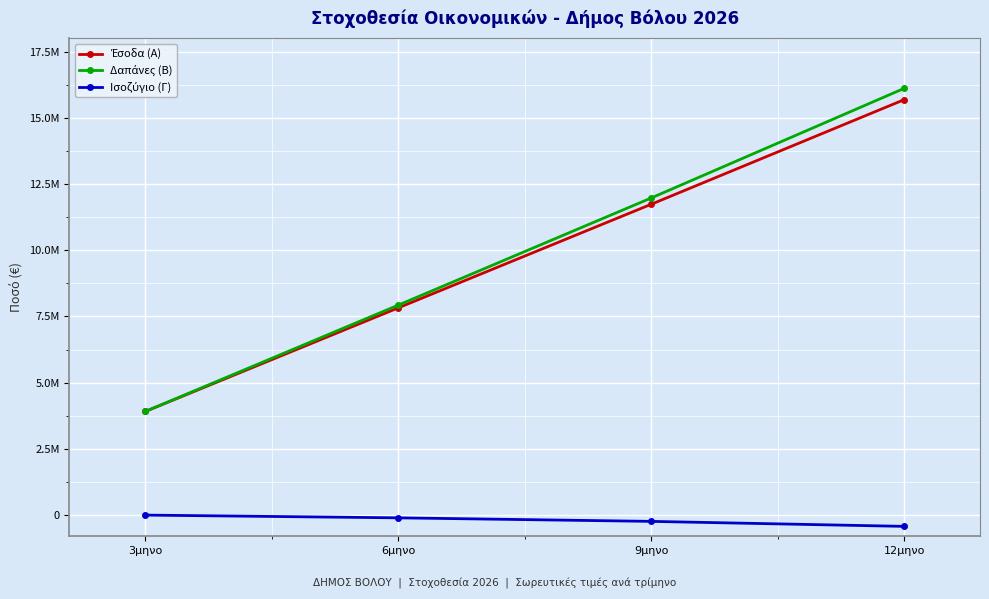

Which has a higher value, 12μηνο or 3μηνο?

12μηνο